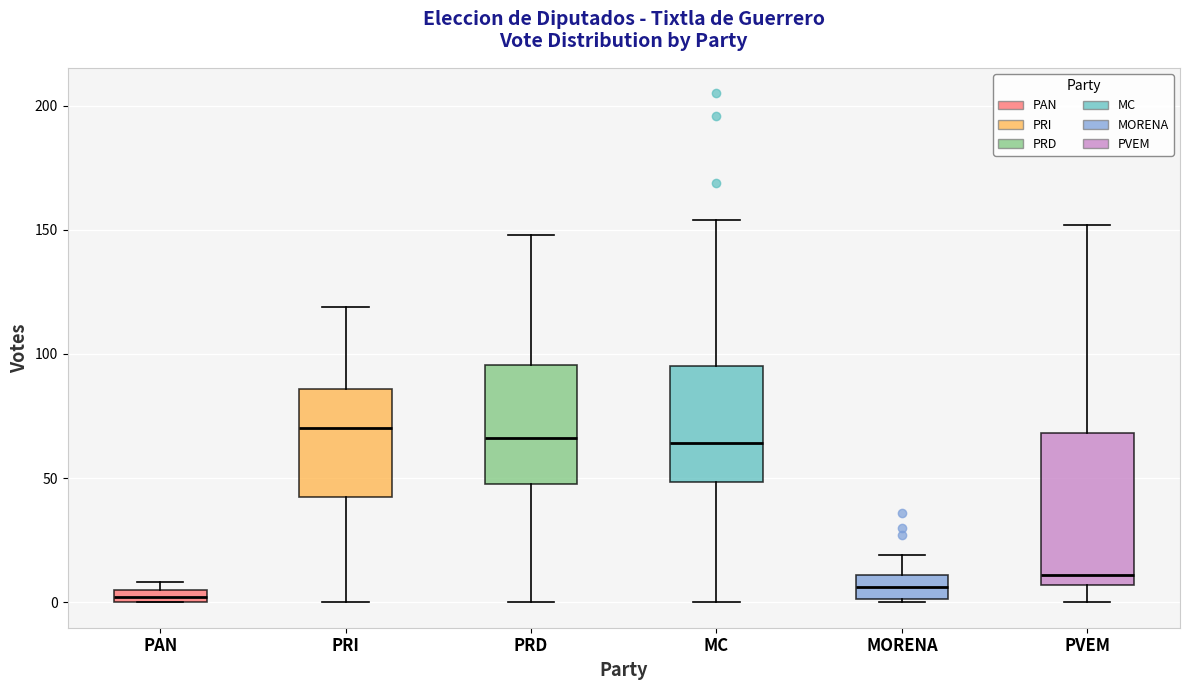

Comparing the boxes themselves (not the whiskers), which one is the tallest?

PVEM